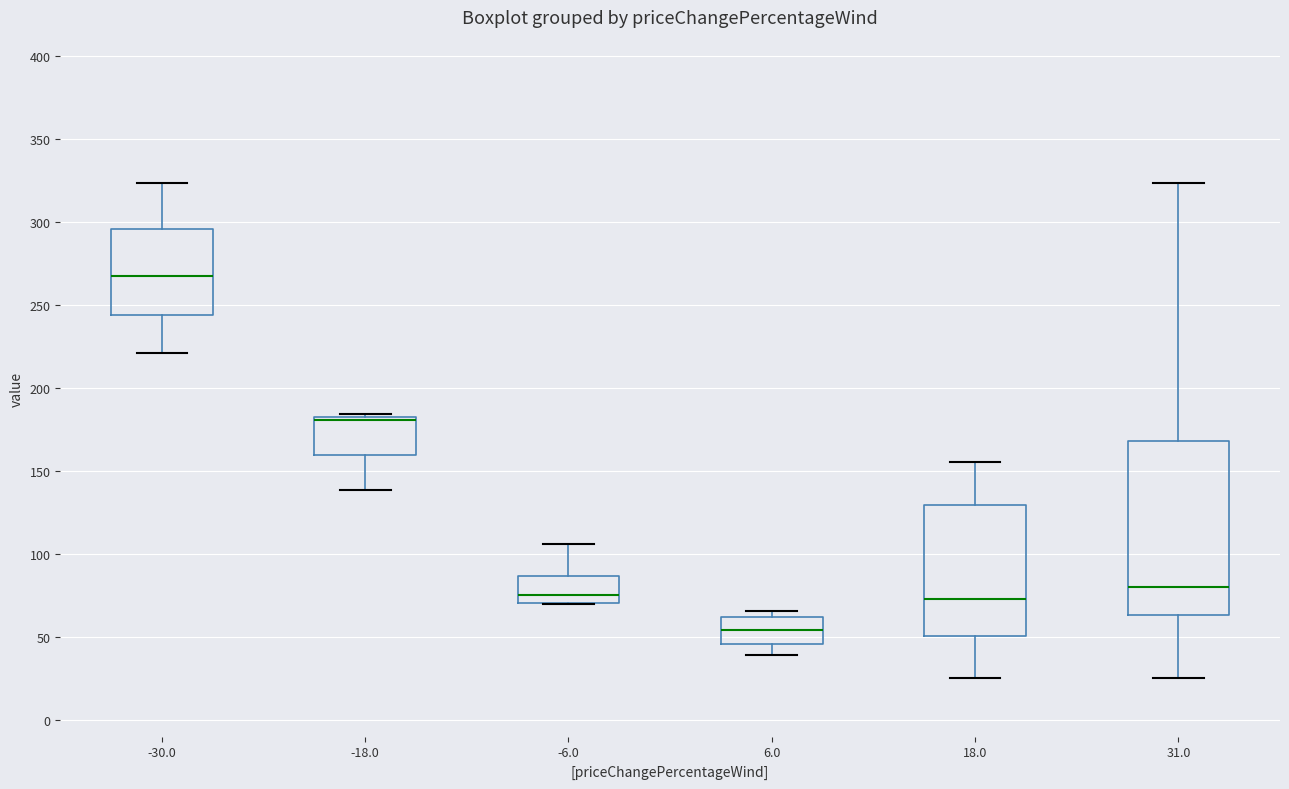

Where does the lower whisker of the box at x = 31.0 end on the y-axis? The values are not printed on the chart, so give them approximately, as read against the axis.

25